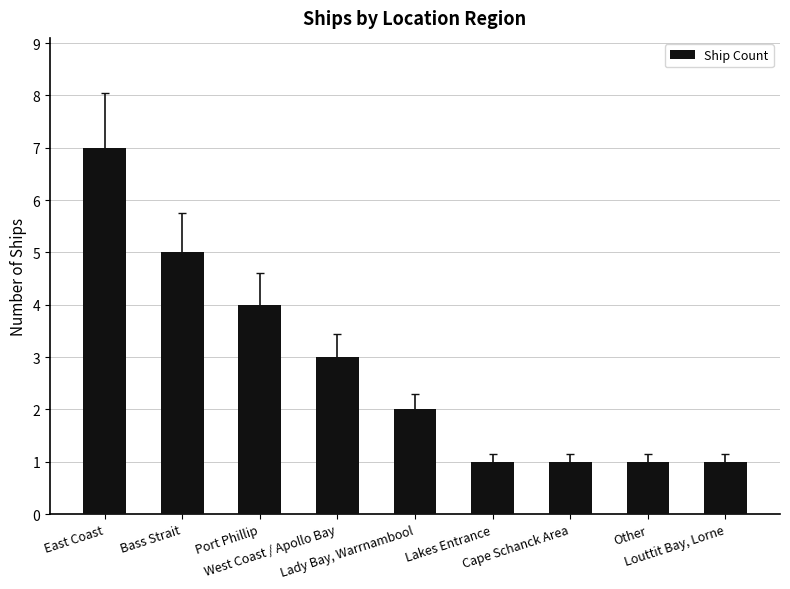

What is the sum of the values at Cape Schanck Area and Lady Bay, Warrnambool?

3